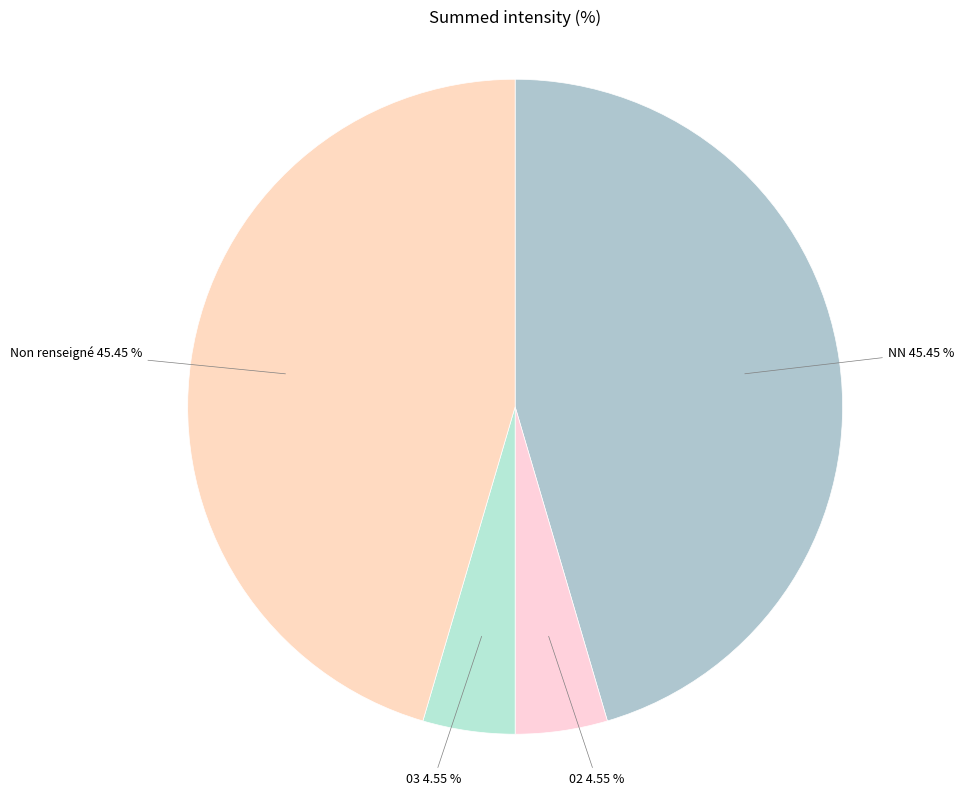

True or false: 02 accounts for 19% of the total.

False